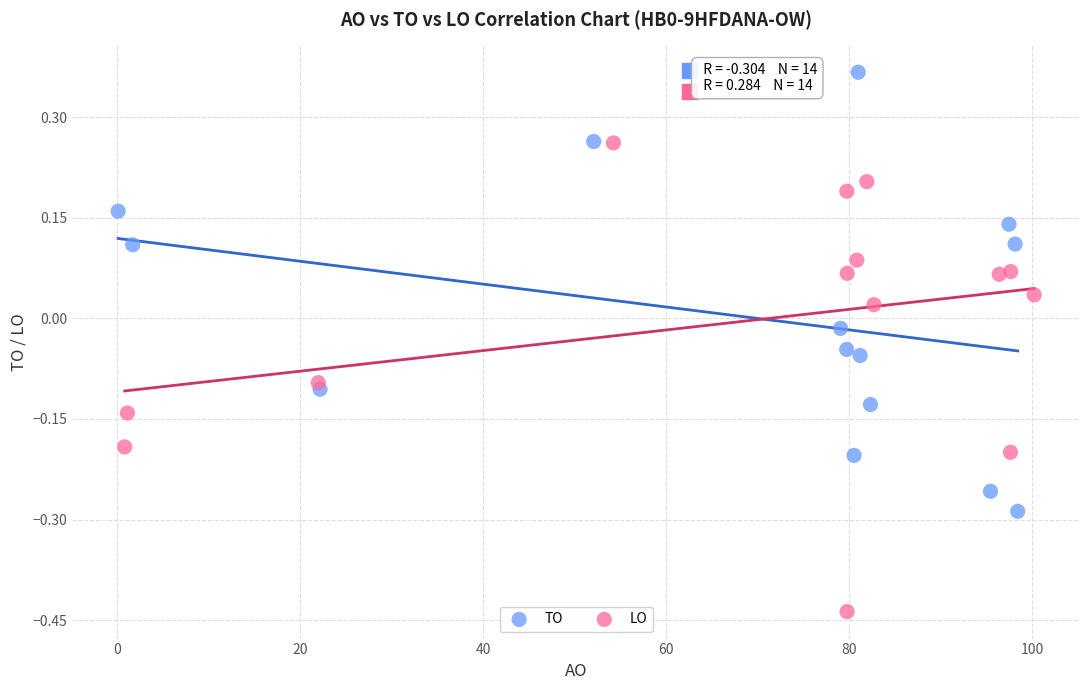

Which series reaches the maximum Y coordinate?

TO